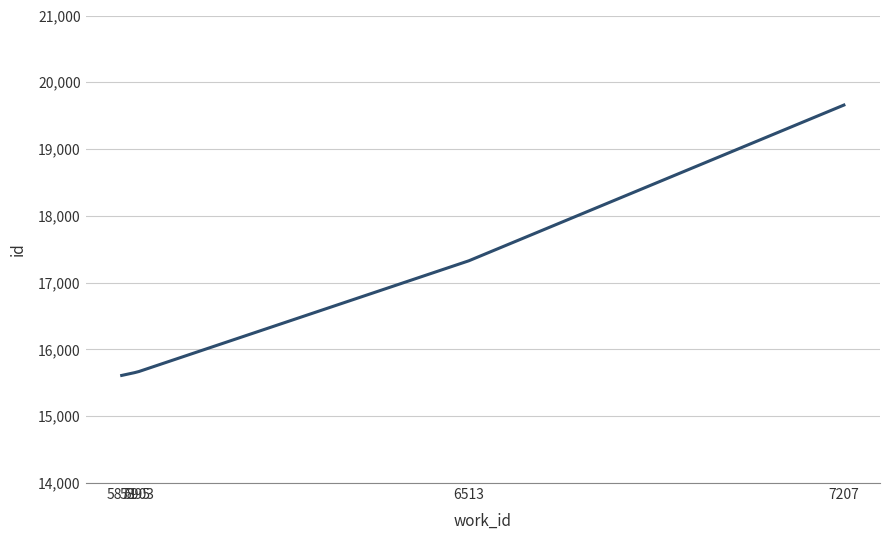

What is the difference between the values at 7207 and 5895?

4006